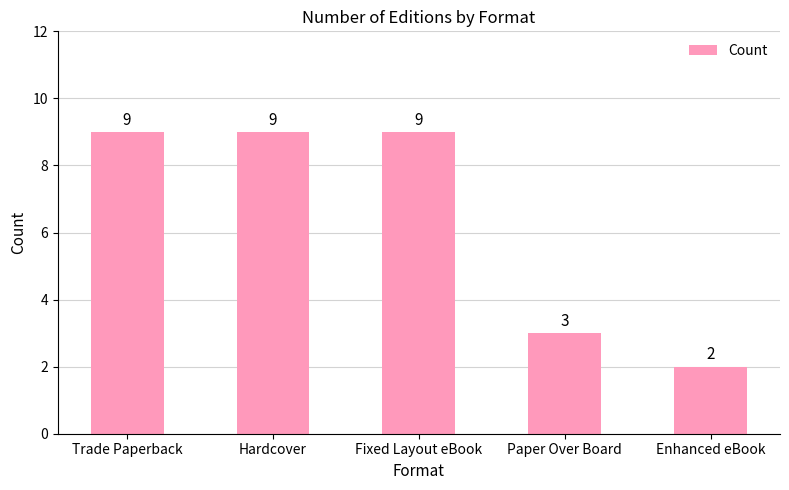

The chart shows a value of 15 at Fixed Layout eBook. True or false?

False